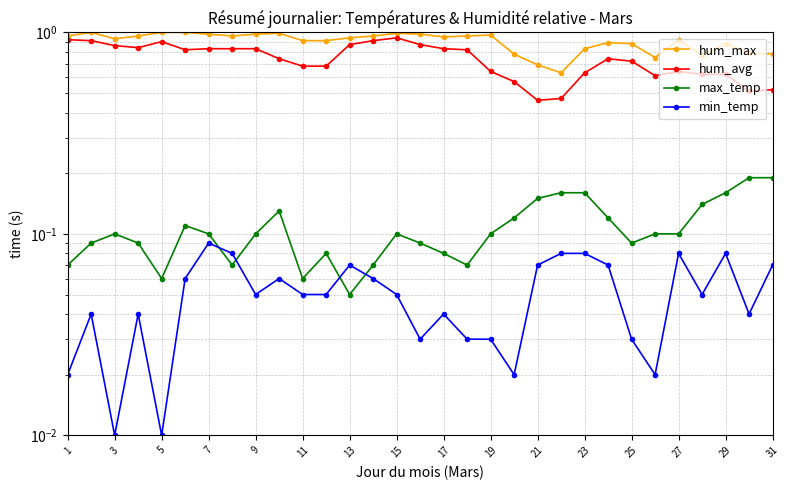

What is the difference between the maximum and minimum values in the hum_max series?

0.4